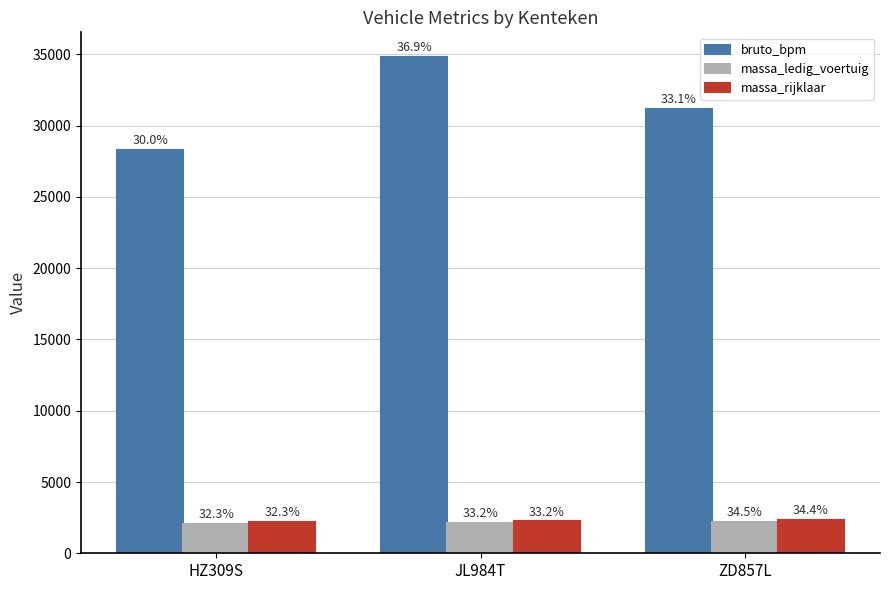

Does the chart contain stacked bars?

No